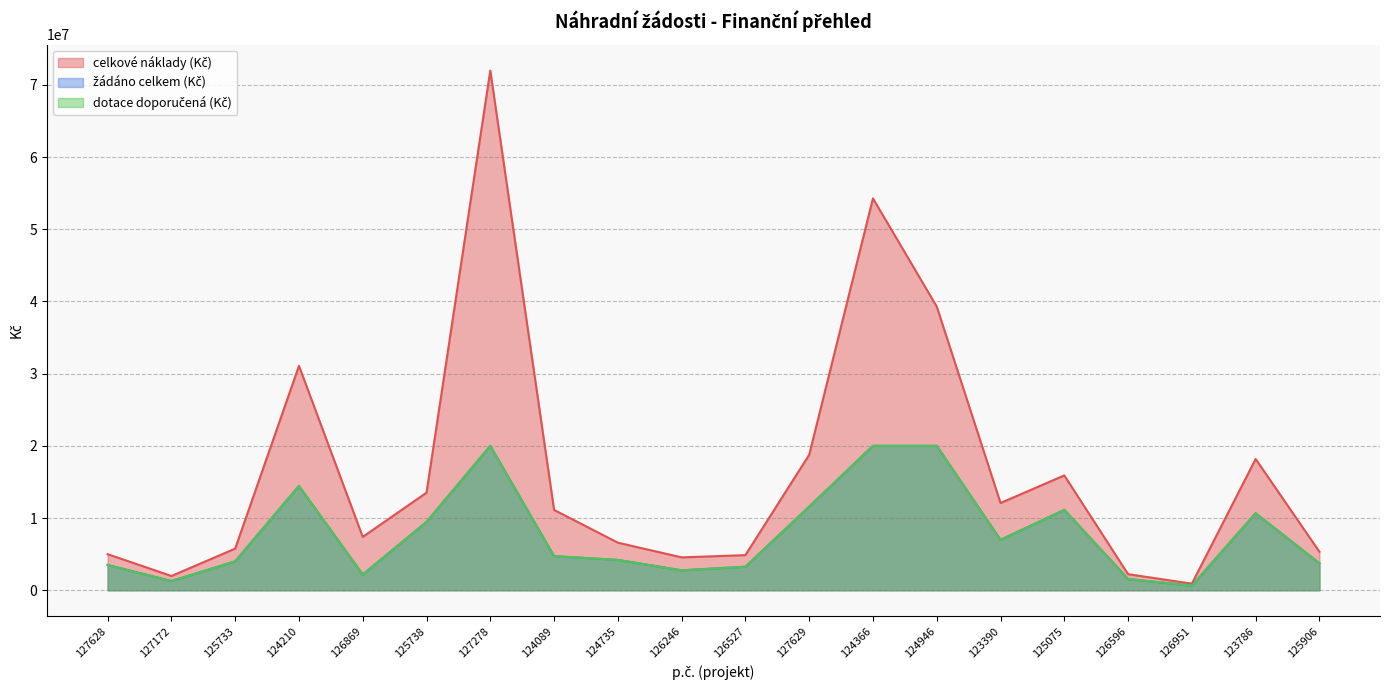

Reading right to left, list all the values displayed in this chart.

celkové náklady (Kč): 125906=5334894	123786=18176965	126951=910886	126596=2226932	125075=15902806	123390=12083317	124946=39286234	124366=54268500	127629=18764648	126527=4862864	126246=4553429	124735=6587991	124089=11123977	127278=71966294	125738=13513458	126869=7389546	124210=31074637	125733=5764929	127172=1972596	127628=4996296
žádáno celkem (Kč): 125906=3734425	123786=10661556	126951=637620	126596=1558852	125075=11131964	123390=6977965	124946=20000000	124366=20000000	127629=11577000	126527=3255779	126246=2756327	124735=4200000	124089=4719860	127278=19999457	125738=9459420	126869=2176557	124210=14445873	125733=4000000	127172=1274942	127628=3497407
dotace doporučená (Kč): 125906=3734425	123786=10661556	126951=637620	126596=1558852	125075=11131964	123390=6977965	124946=20000000	124366=20000000	127629=11577000	126527=3255779	126246=2756327	124735=4200000	124089=4719860	127278=19999457	125738=9459420	126869=2176557	124210=14445873	125733=4000000	127172=1274942	127628=3497407